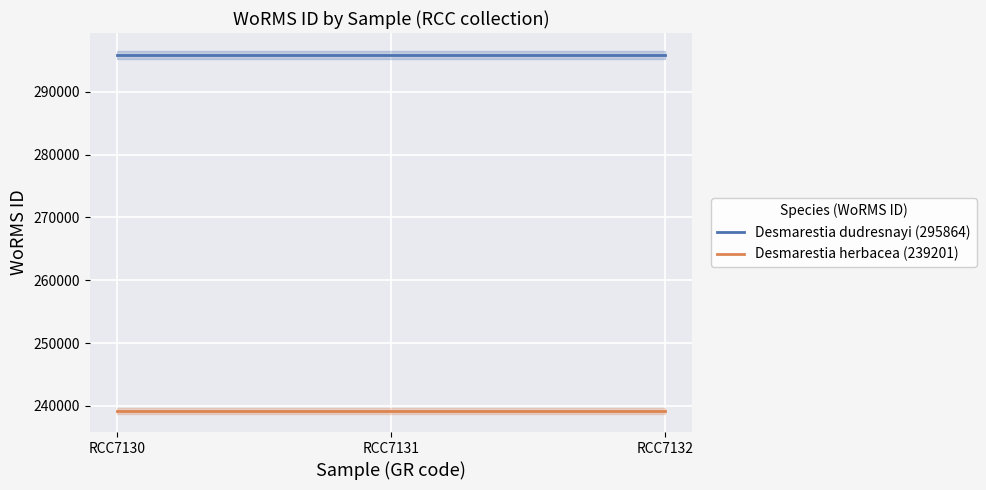

Reading left to right, what are all the values shown in this chart?

Desmarestia dudresnayi (295864): 295864	295864	295864
Desmarestia herbacea (239201): 239201	239201	239201